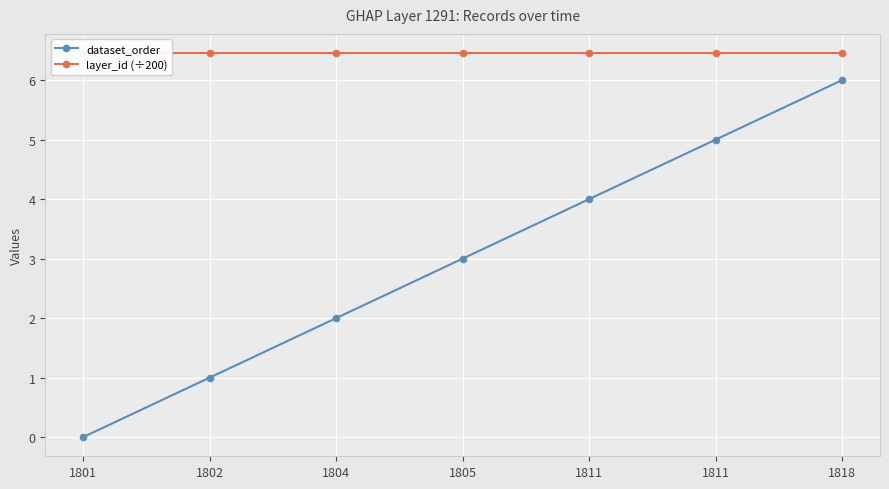

What is the average value of the layer_id (÷200) series?

6.5